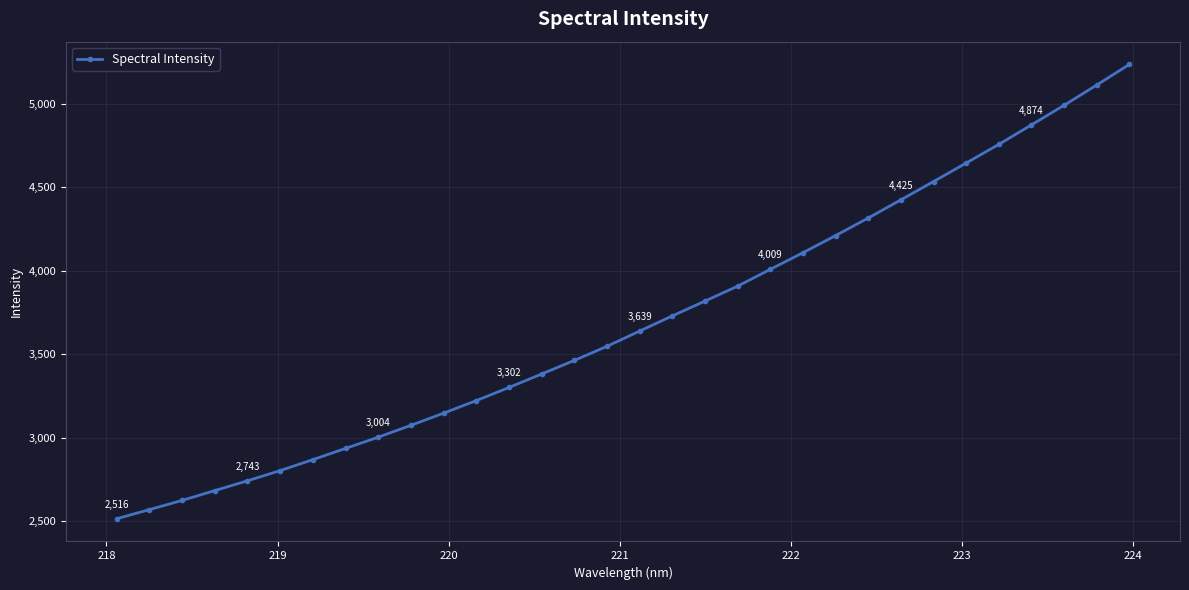

What is the smallest value displayed?

2516.0